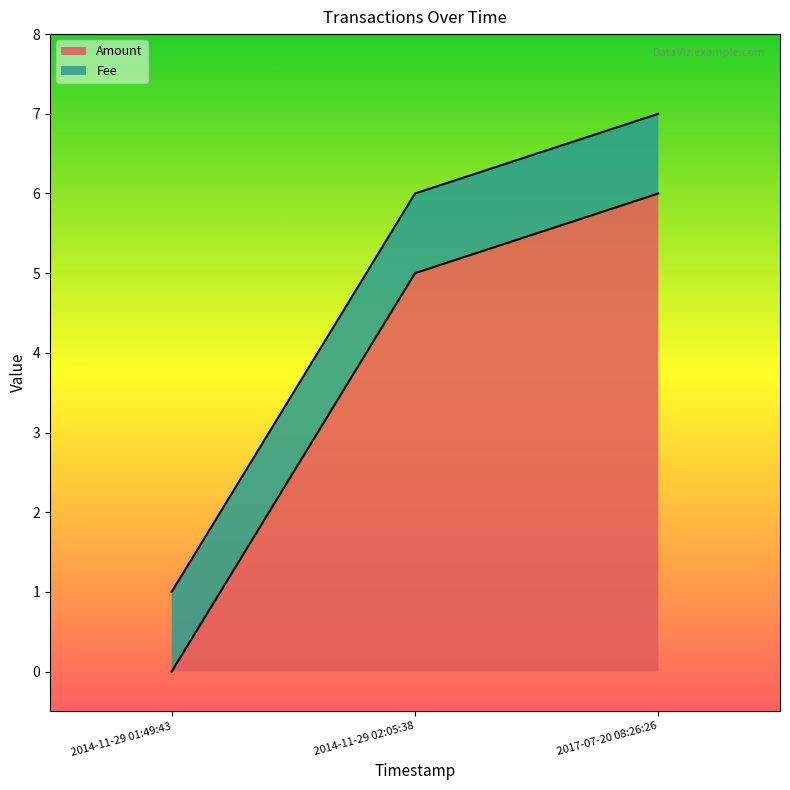

How many lines are shown in the chart?

2